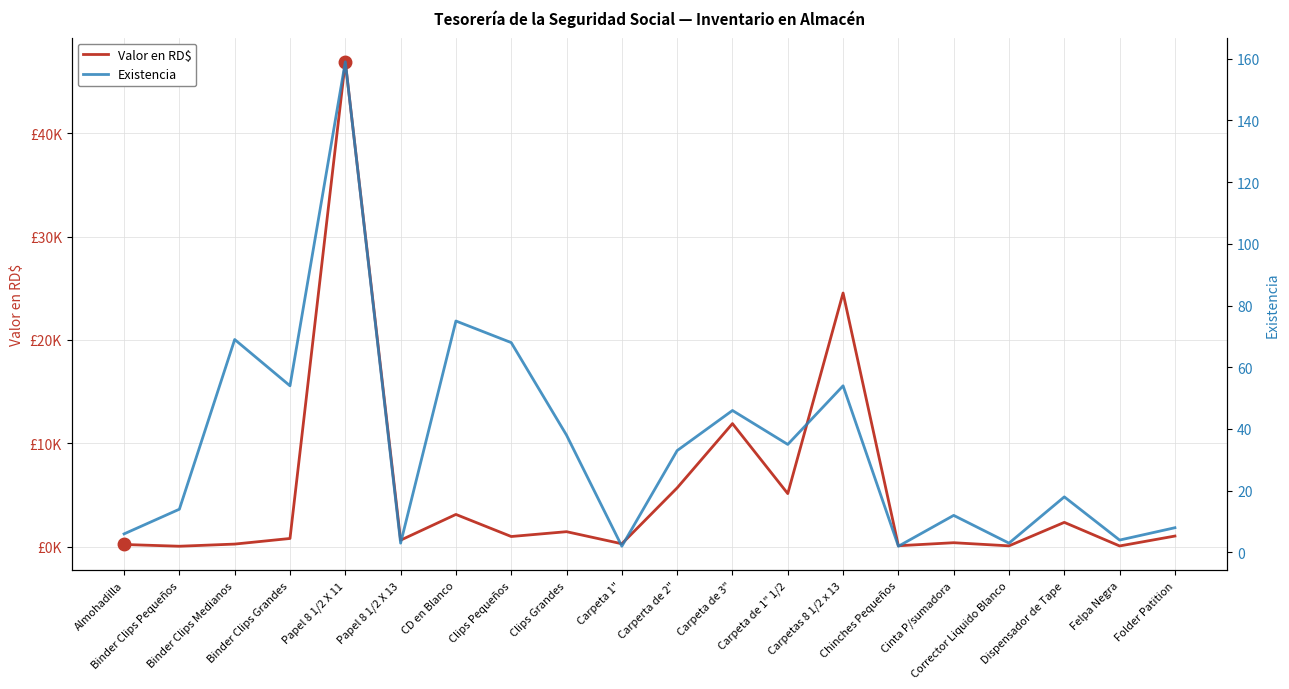

Is it true that Valor en RD$ equals 4490.6 at CD en Blanco?

False